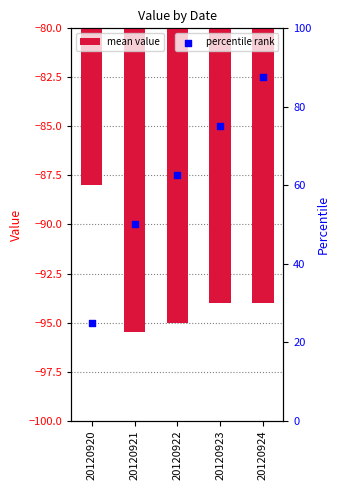

What are all the series names shown in the legend?

mean value, percentile rank